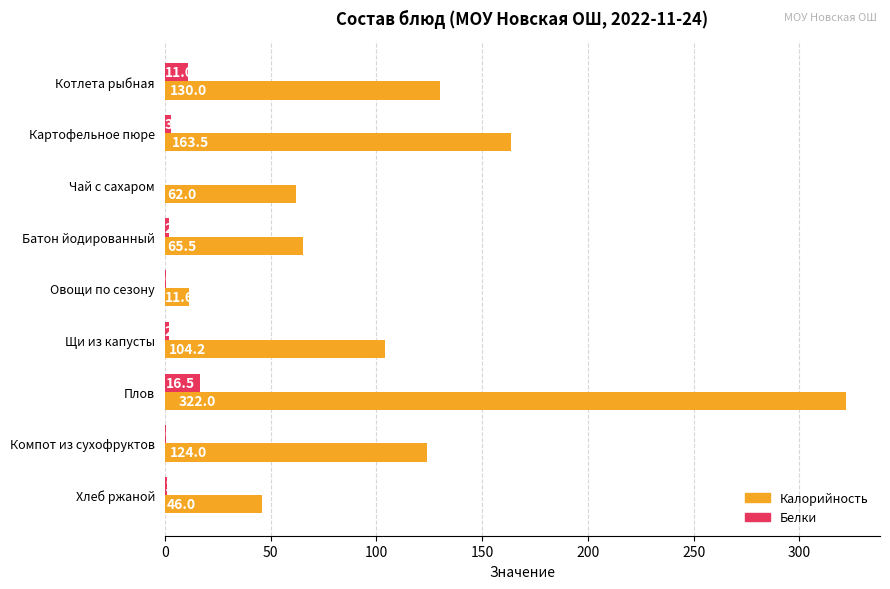

Which label corresponds to the largest value in the chart?

Плов